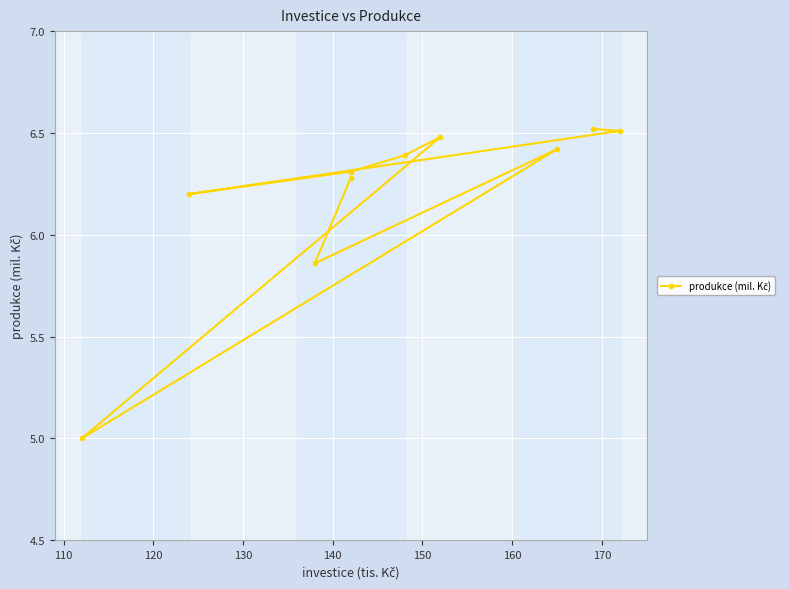

Is this an area chart (filled region under the line)?

No